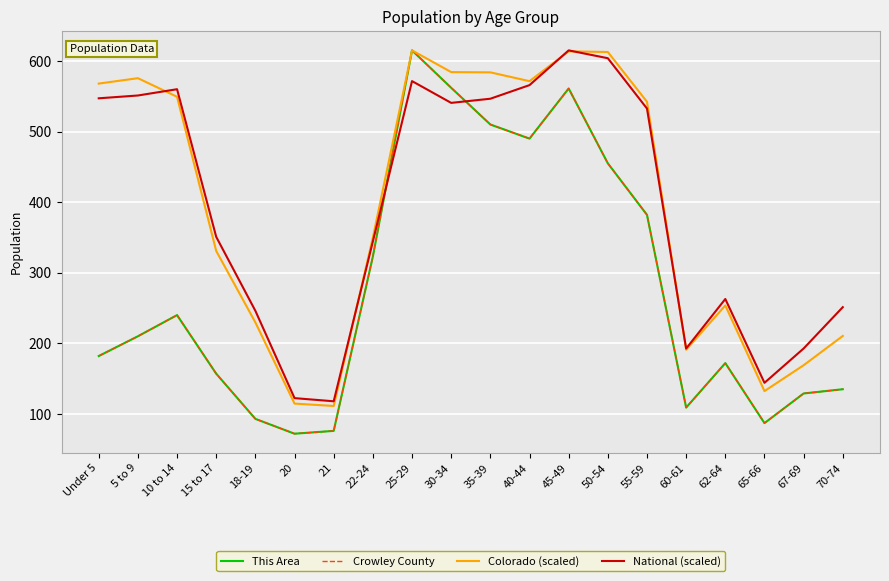

Does the chart display data point markers on the line(s)?

No